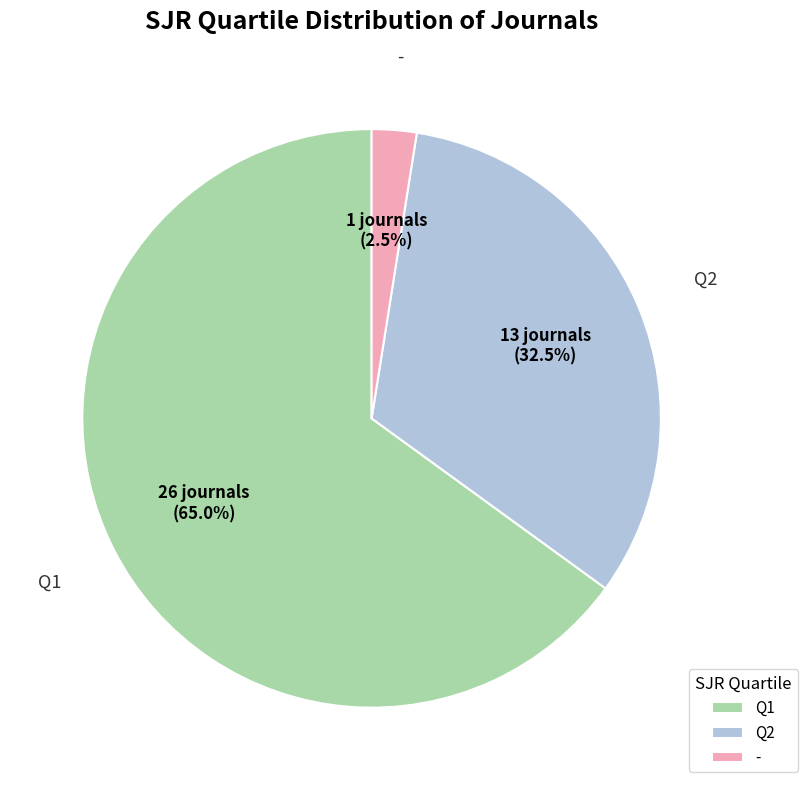

Which slice is the largest?

Q1